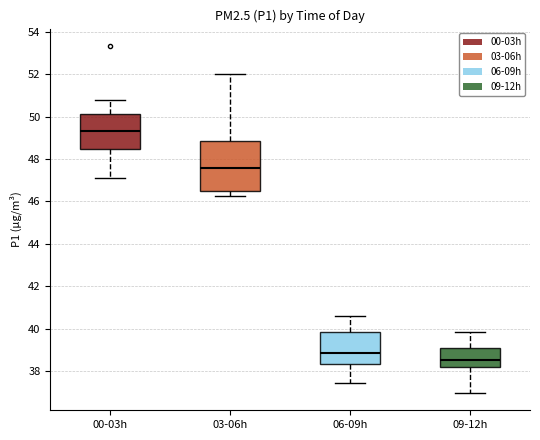

Reading left to right, read every box against the y-axis: the position of its median line, the range the box covers, and the ends of its whiskers. The values are not printed on the chart, so give them approximately, as read against the axis.

00-03h: median 49.4, box 48.4 to 50.2, whiskers 47.2 to 50.8
03-06h: median 47.6, box 46.6 to 48.8, whiskers 46.2 to 52.0
06-09h: median 38.8, box 38.4 to 39.8, whiskers 37.4 to 40.6
09-12h: median 38.6, box 38.2 to 39.0, whiskers 37.0 to 39.8